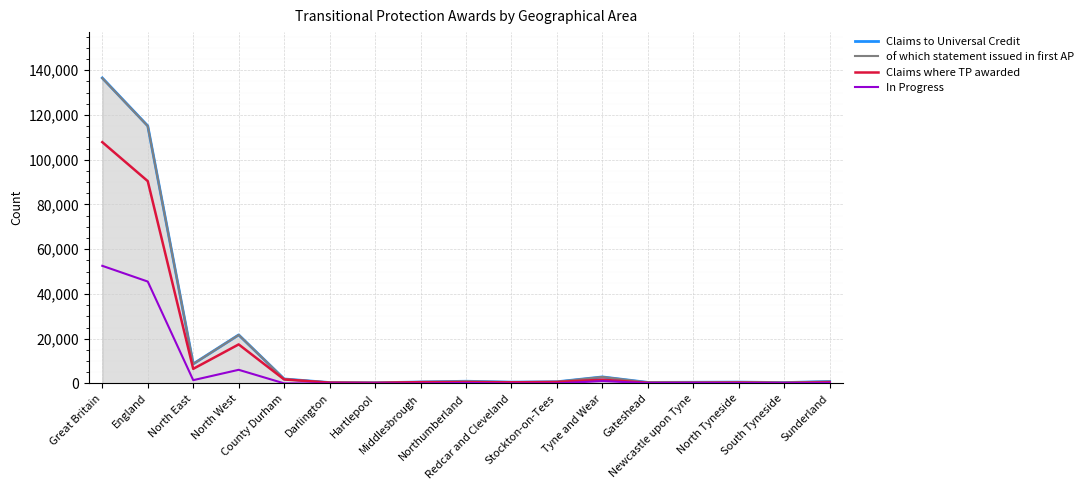

What is the difference between the second highest and second lowest values in the of which statement issued in first AP series?

114620